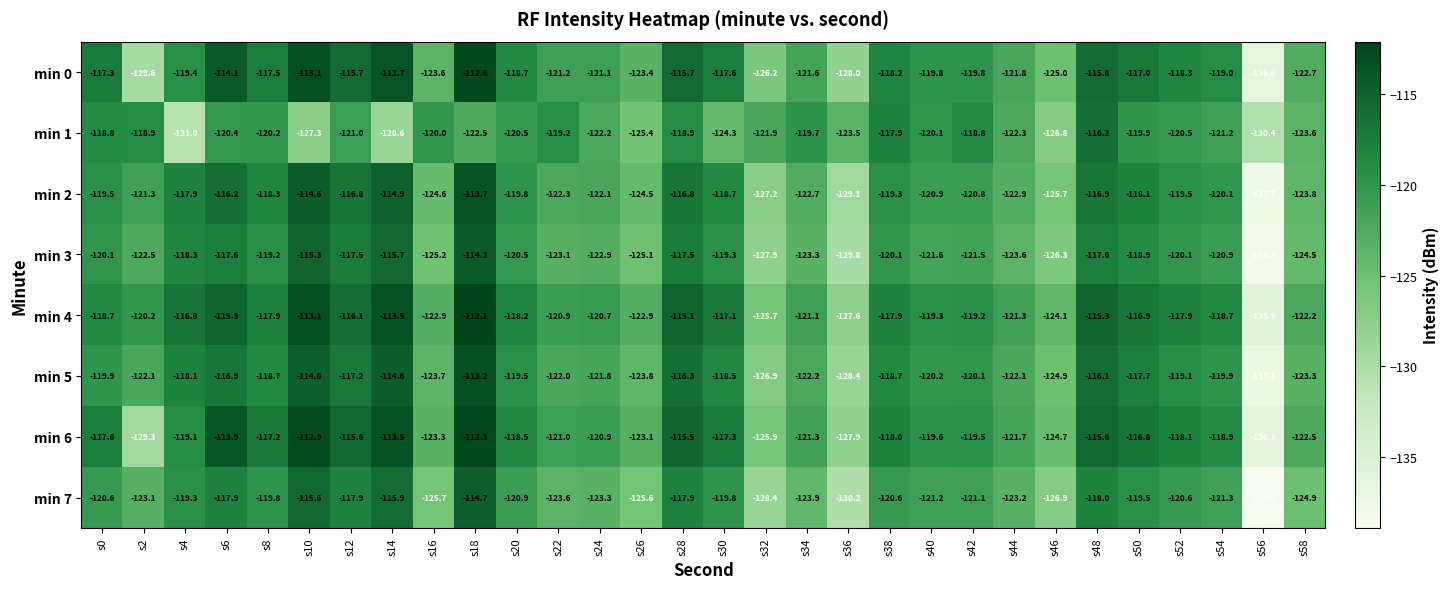

True or false: min 2 has a value of -211.3 at s42.

False